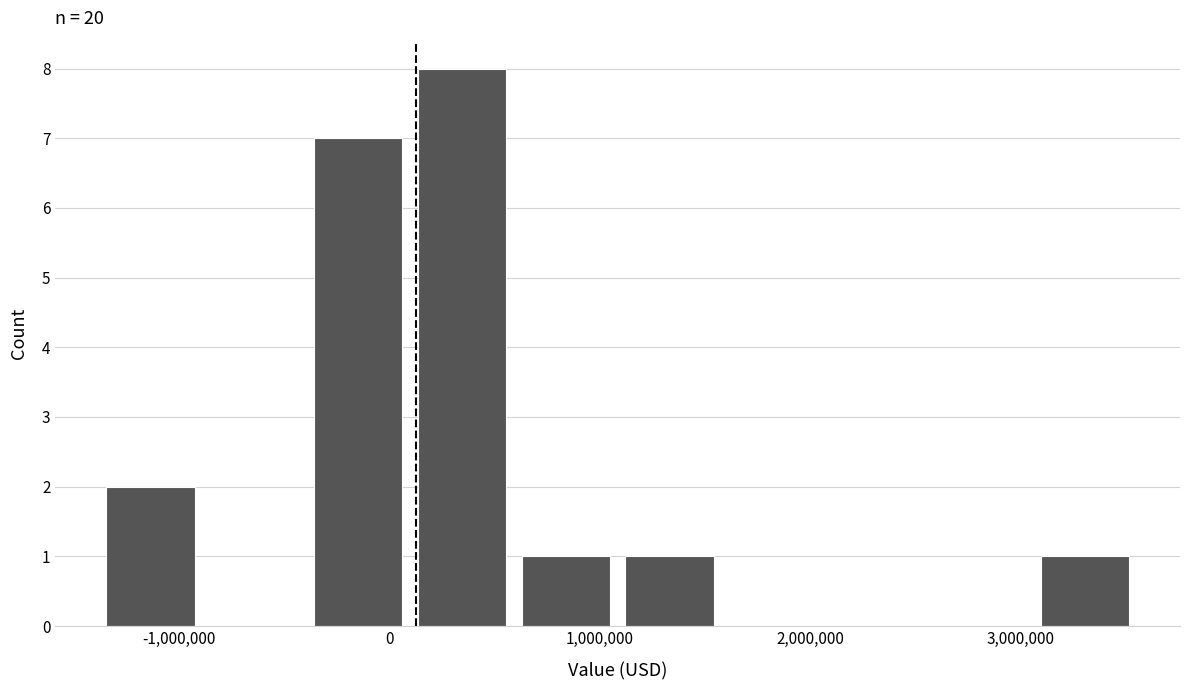

What is the height of the bar covering 1100000 to 1600000 on the x-axis? Neither the bar edges nor the heights are printed on the chart, so give them approximately, as read against the axes.

1